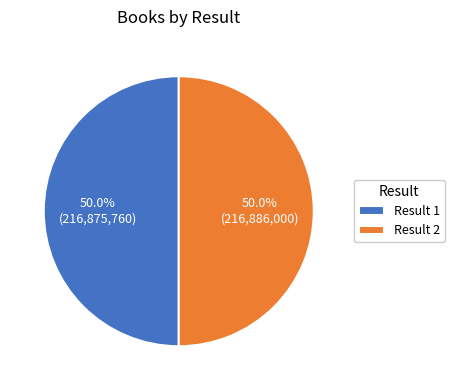

How many slices are in this pie chart?

2